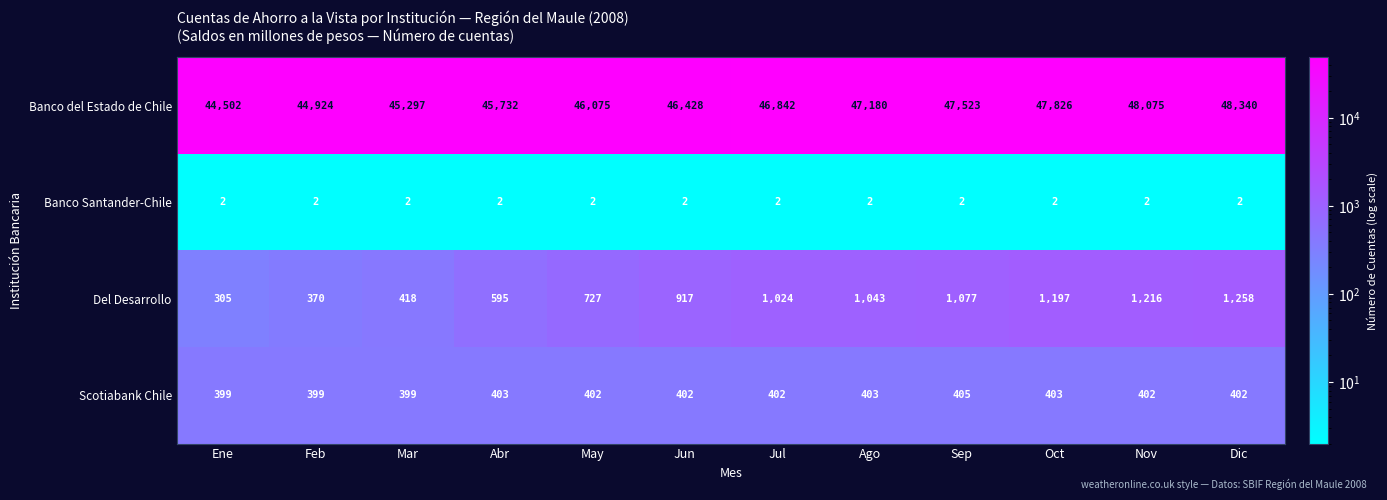

Is it true that Del Desarrollo equals 1197 at Oct?

True